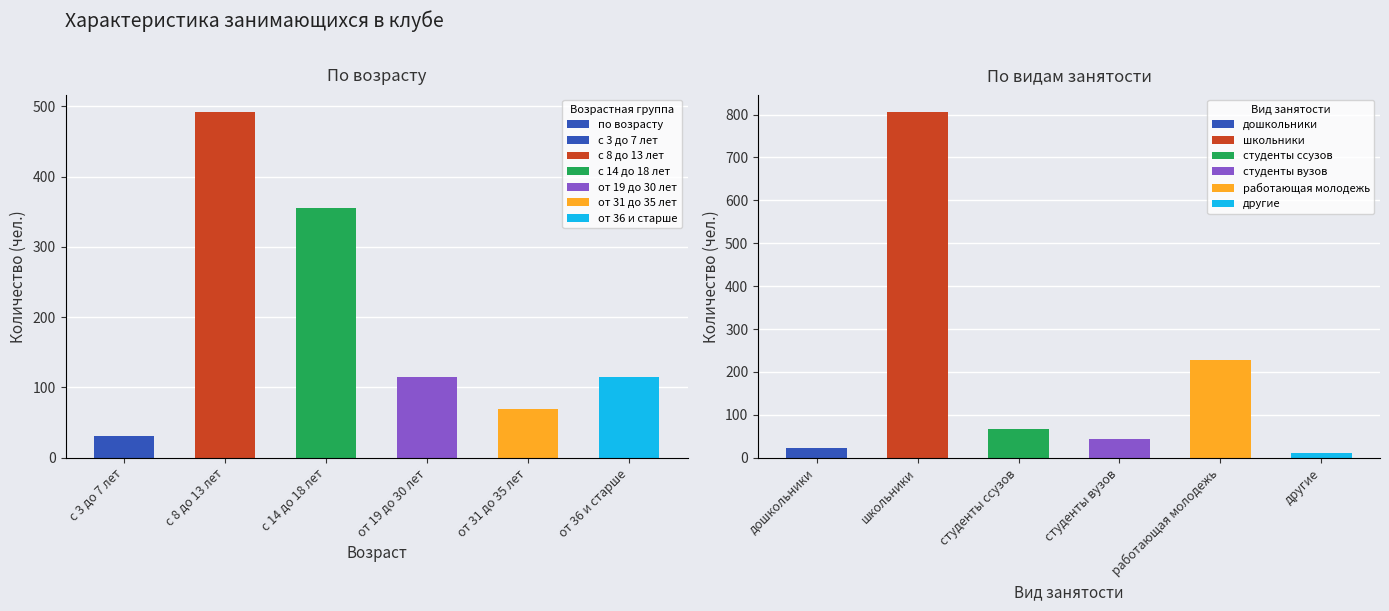

What is the difference between the maximum and minimum values?

461